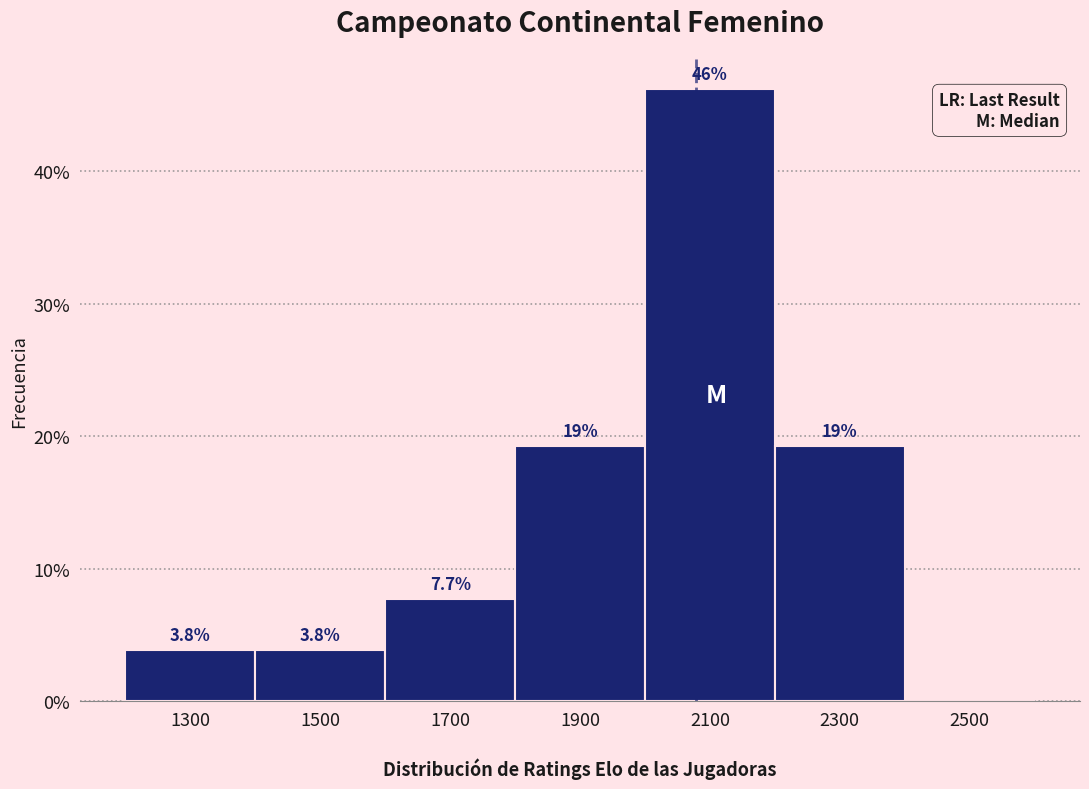

Which range on the x-axis has the tallest bar?

2000 to 2200